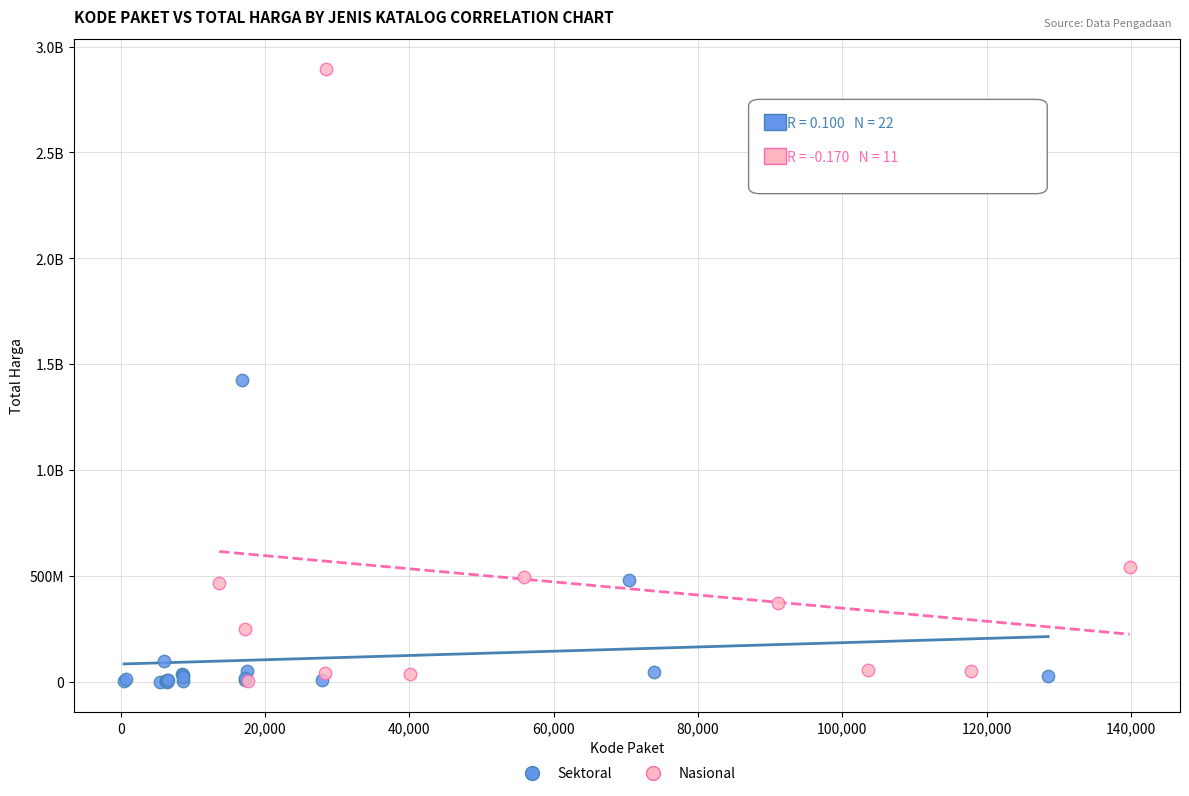

What are all the series names shown in the legend?

Sektoral, Nasional